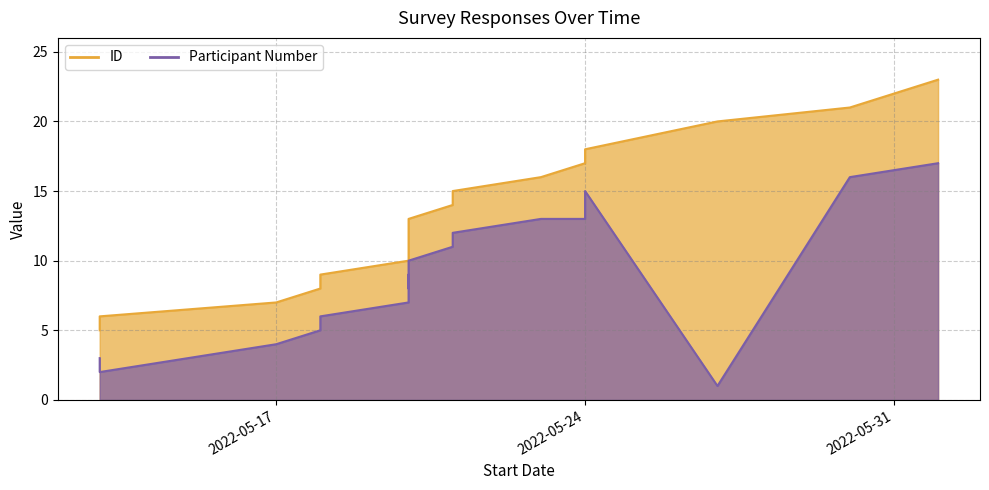

Reading right to left, extract all data points from this chart.

ID: 2022-06-01=23	2022-05-30=21	2022-05-27=20	2022-05-24=18	2022-05-24=17	2022-05-23=16	2022-05-21=15	2022-05-21=14	2022-05-20=13	2022-05-20=12	2022-05-20=11	2022-05-20=10	2022-05-18=9	2022-05-18=8	2022-05-17=7	2022-05-13=6	2022-05-13=5
Participant Number: 2022-06-01=17	2022-05-30=16	2022-05-27=1	2022-05-24=15	2022-05-24=13	2022-05-23=13	2022-05-21=12	2022-05-21=11	2022-05-20=10	2022-05-20=8	2022-05-20=9	2022-05-20=7	2022-05-18=6	2022-05-18=5	2022-05-17=4	2022-05-13=2	2022-05-13=3